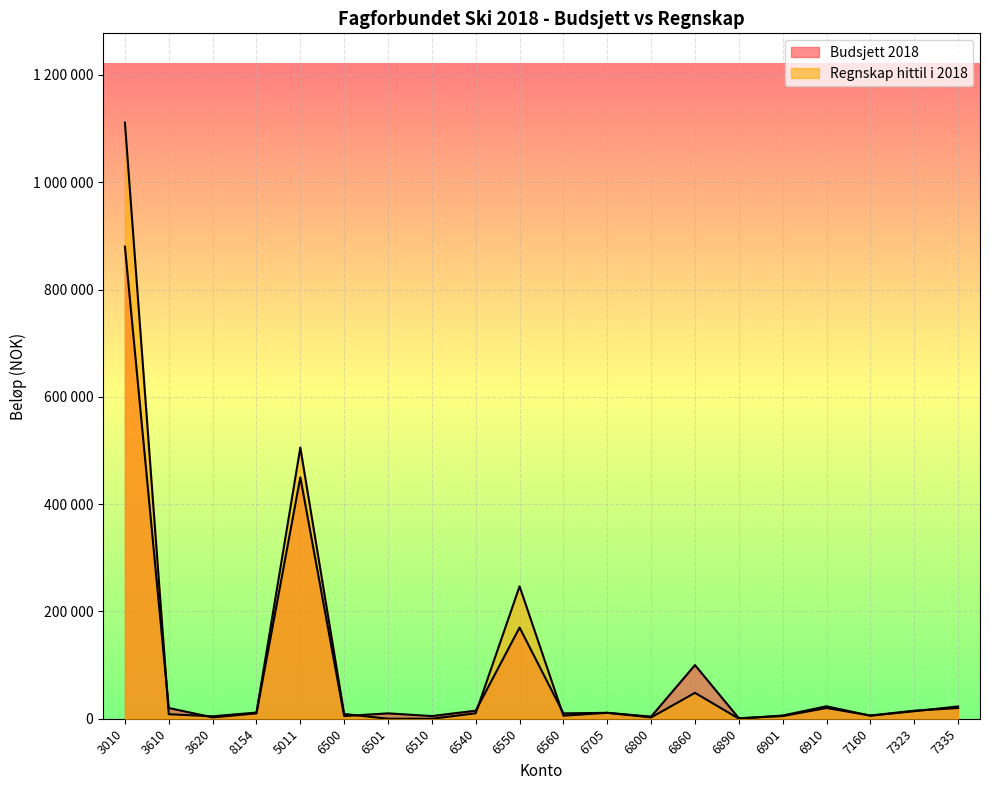

Where is the first local minimum for Regnskap hittil i 2018?

3620